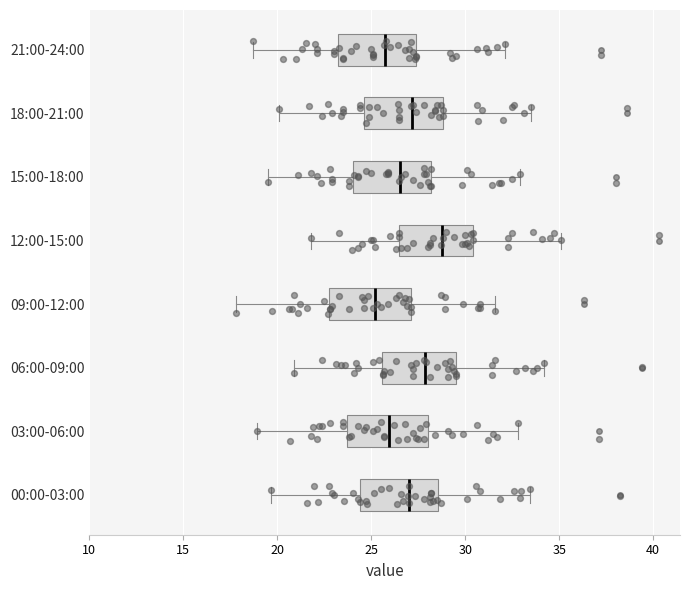

Which box has the furthest to the right median line?

12:00-15:00